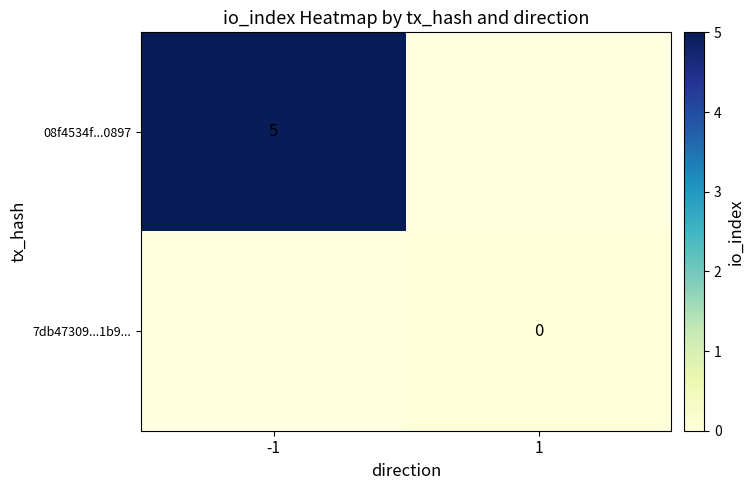

Which label corresponds to the largest value in the chart?

-1